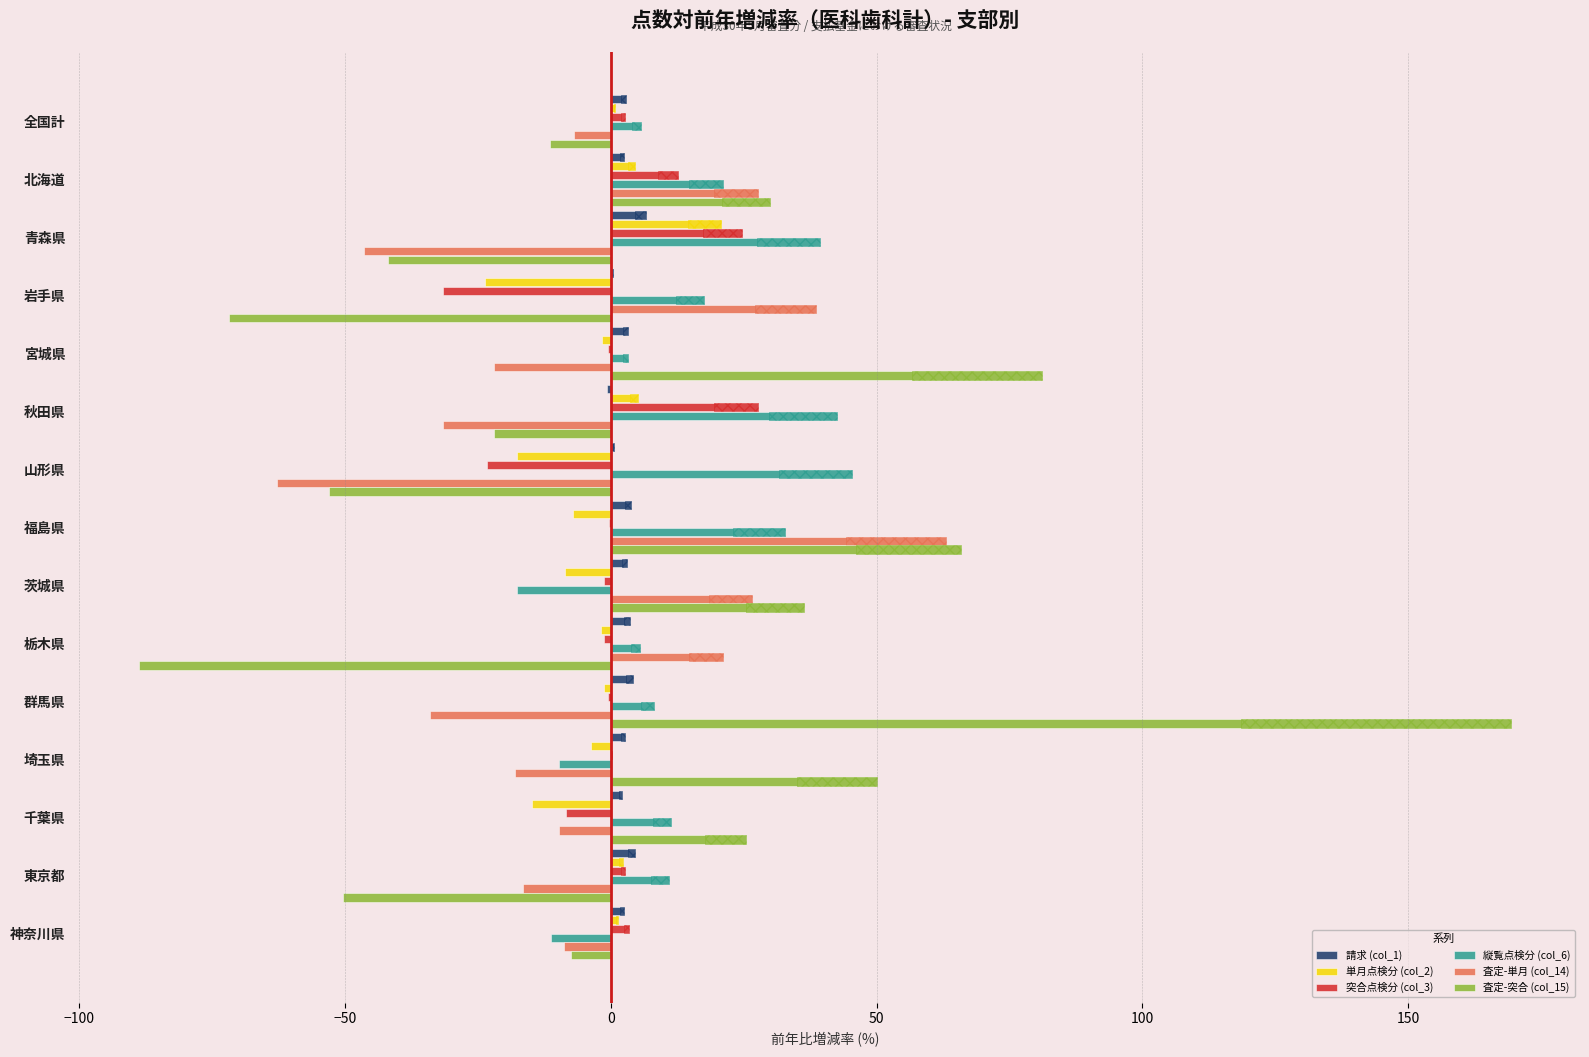

What is the value of the 査定-突合 (col_15) bar at the 7th from the left?

-53.1